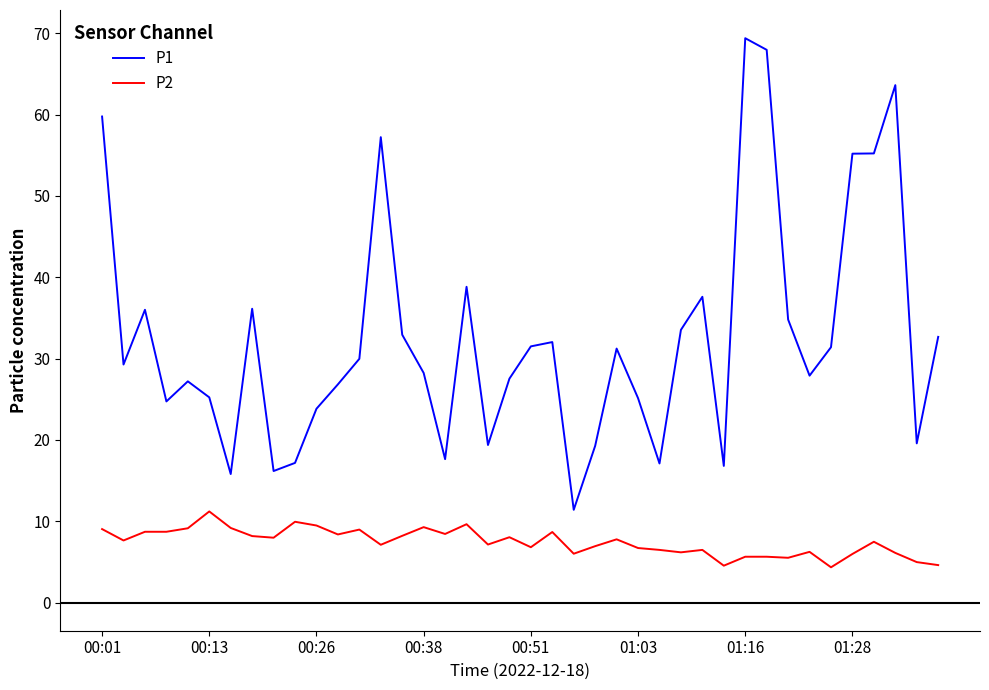

Which series has the largest range (max minus min)?

P1